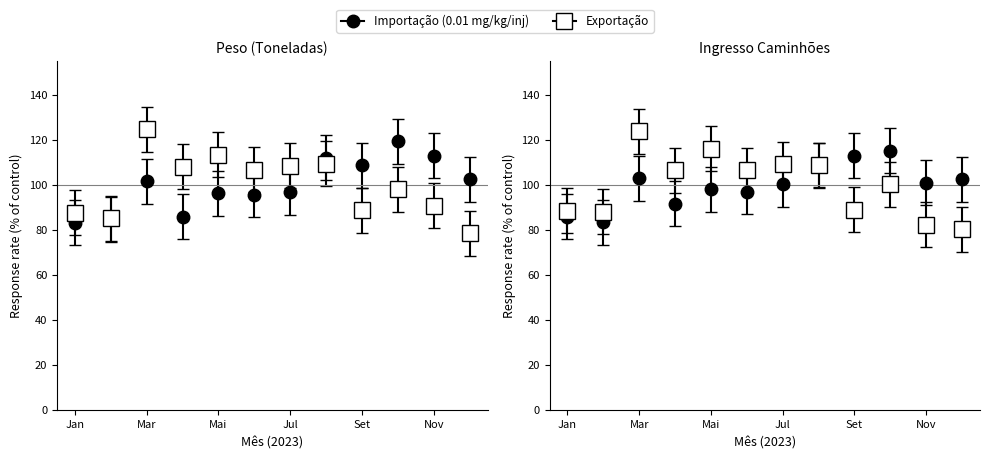

At how many categories does at least one series exceed 111?

5